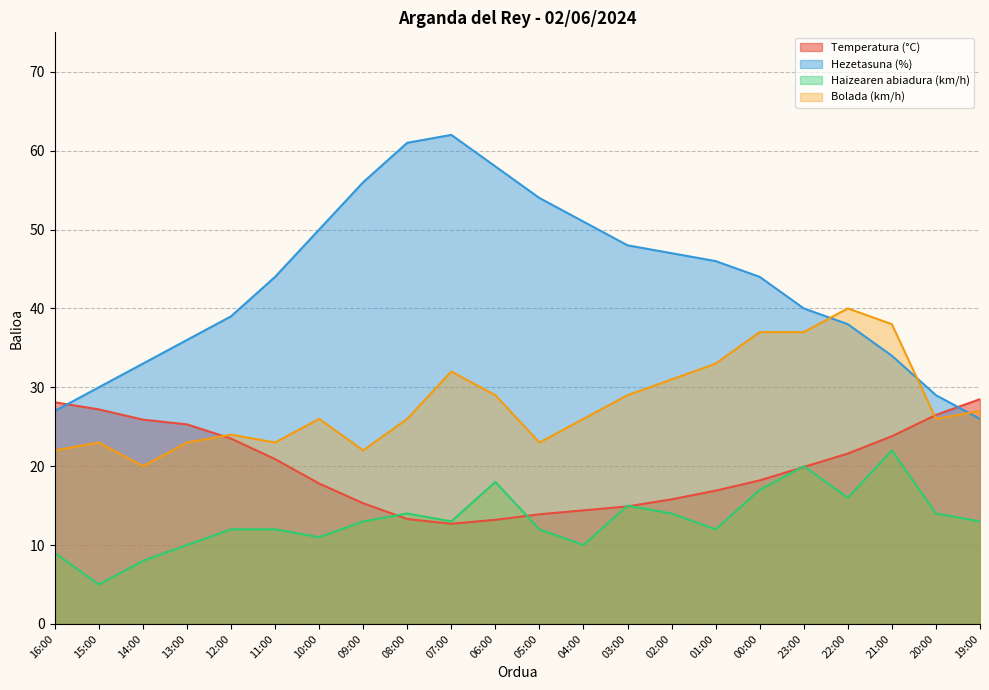

Count the number of categories in the chart.

22